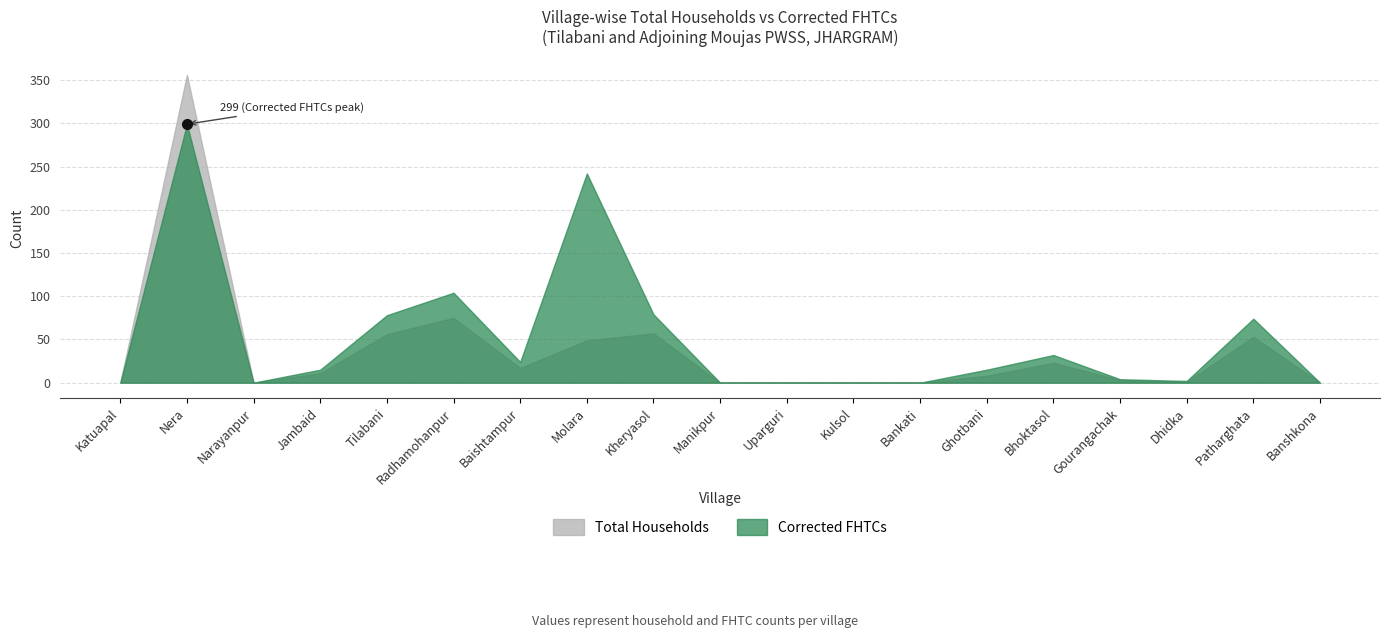

What is the total value across all series at Tilabani?

134